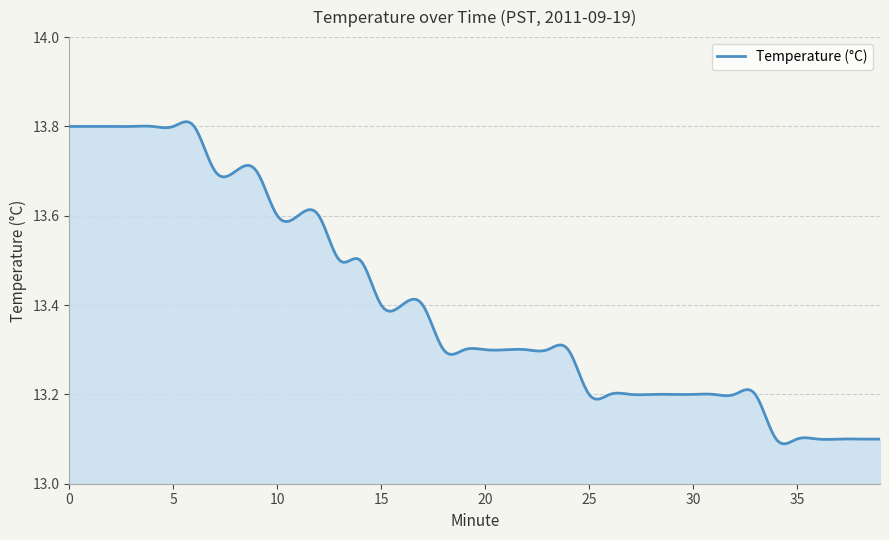

What is the difference between the maximum and minimum values?

0.7